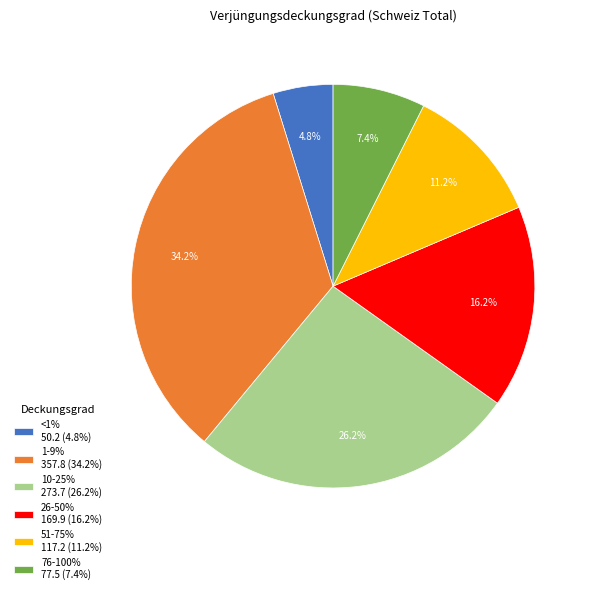

Combined, do <1% and 51-75% account for over 50%?

No